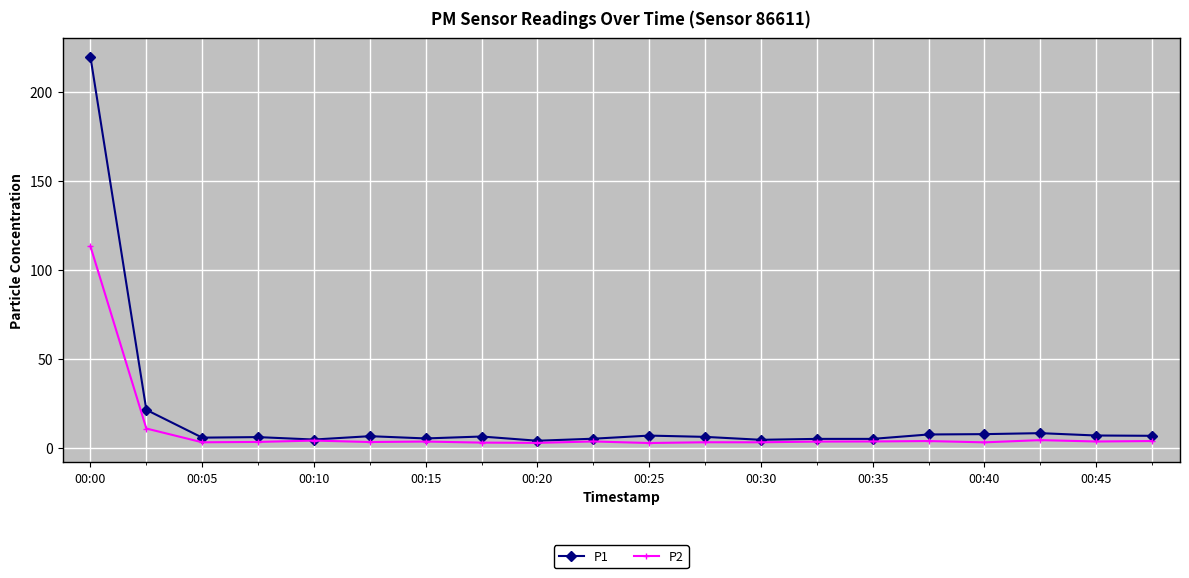

True or false: P2 has more than 1 interior local peaks.

True